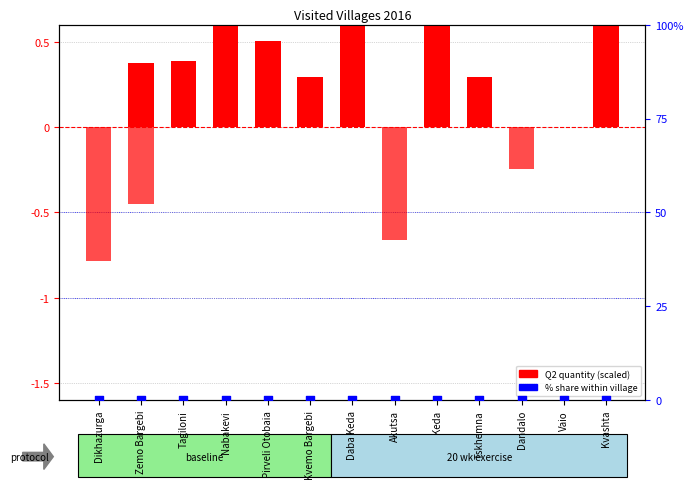

Which series has the largest total across all categories?

Q2 Quantity (scaled)